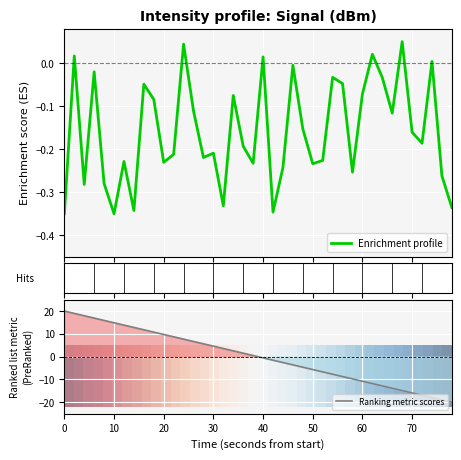

What is the highest value of the Ranking metric scores series?

20.0